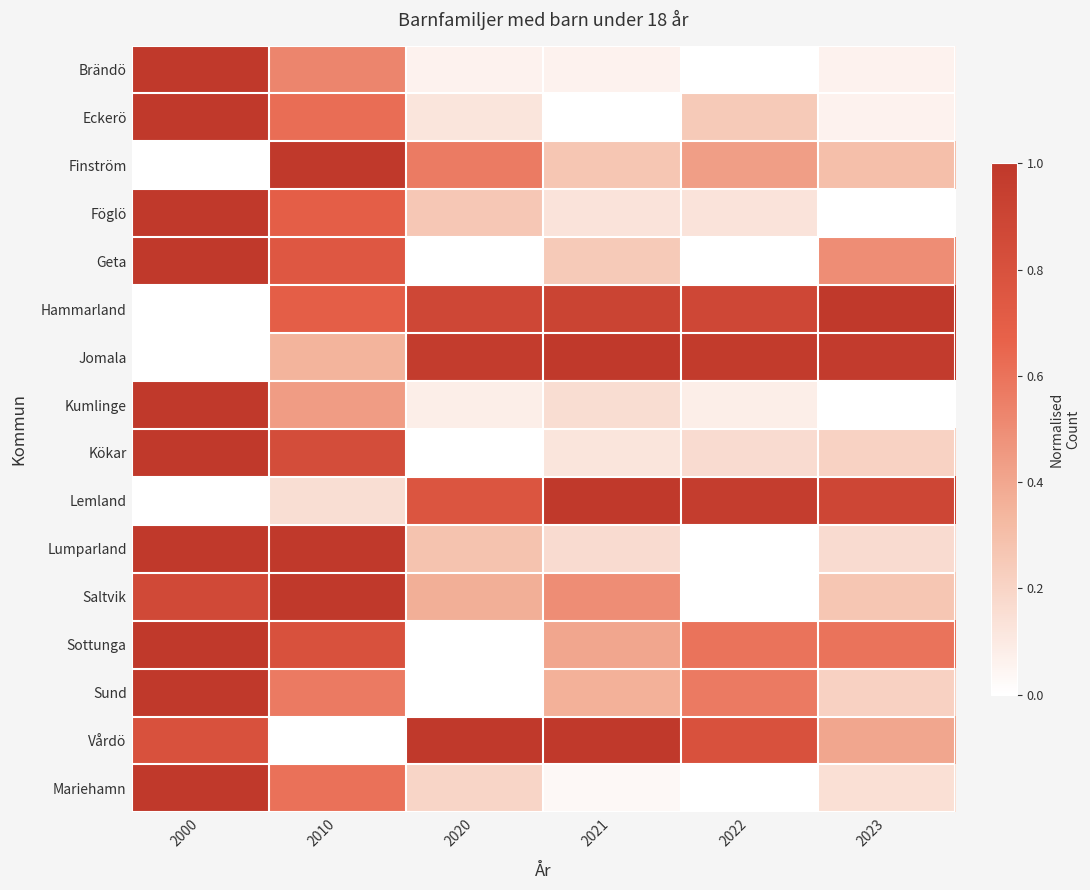

Which has a higher value, 2000 or 2020?

2000